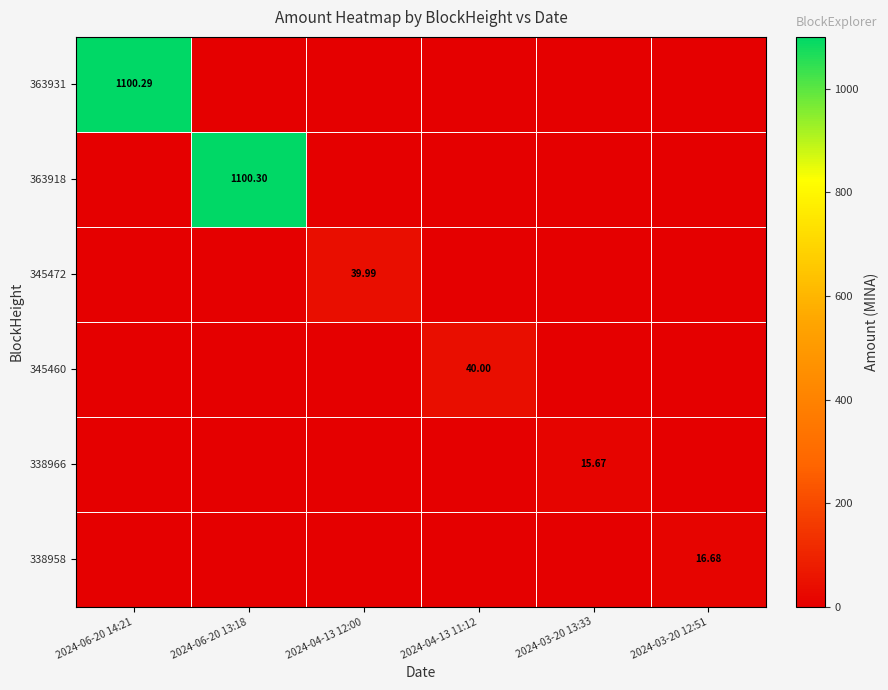

What is the sum of all 338958 values?

16.7